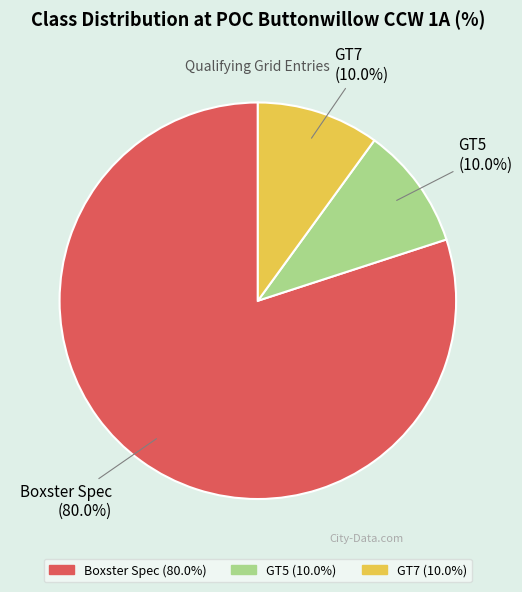

Is there any slice that represents more than half of the pie?

Yes